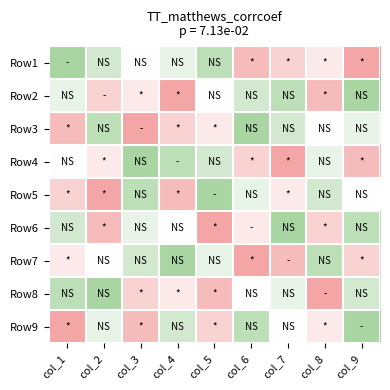

Which has a higher value, col_6 or col_4?

col_4